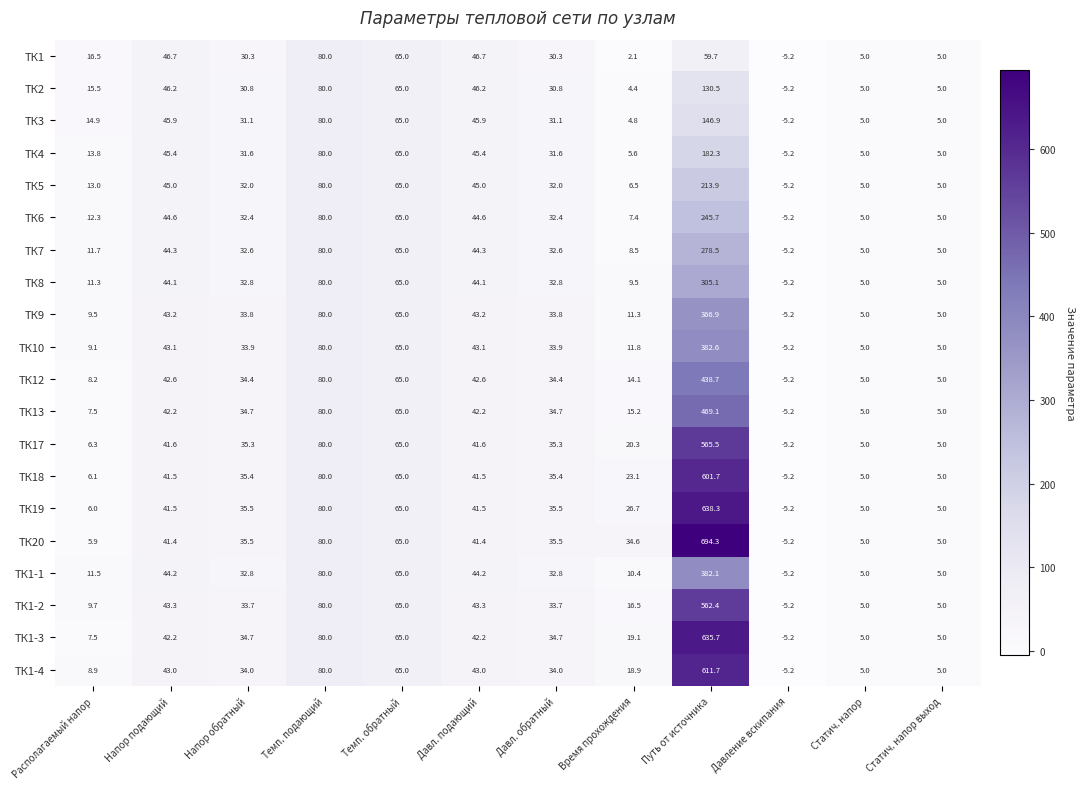

Which series has the largest range (max minus min)?

ТК20